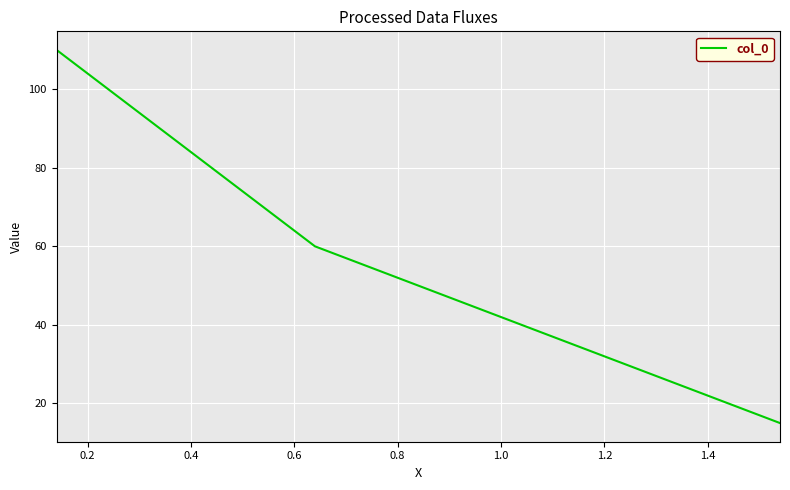

What is the greatest value displayed?

110